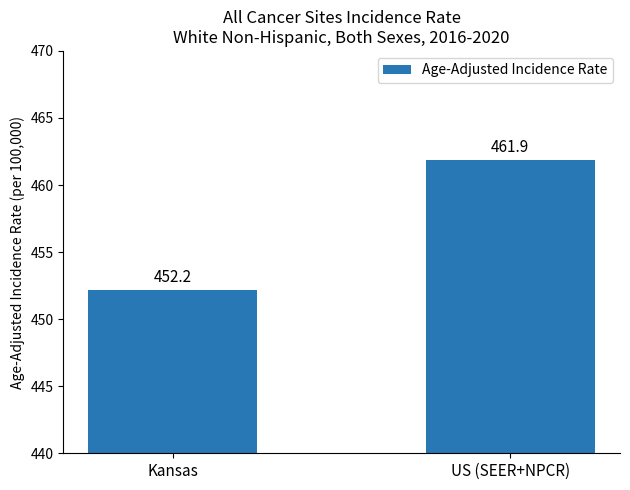

What is the difference between the values at US (SEER+NPCR) and Kansas?

9.7